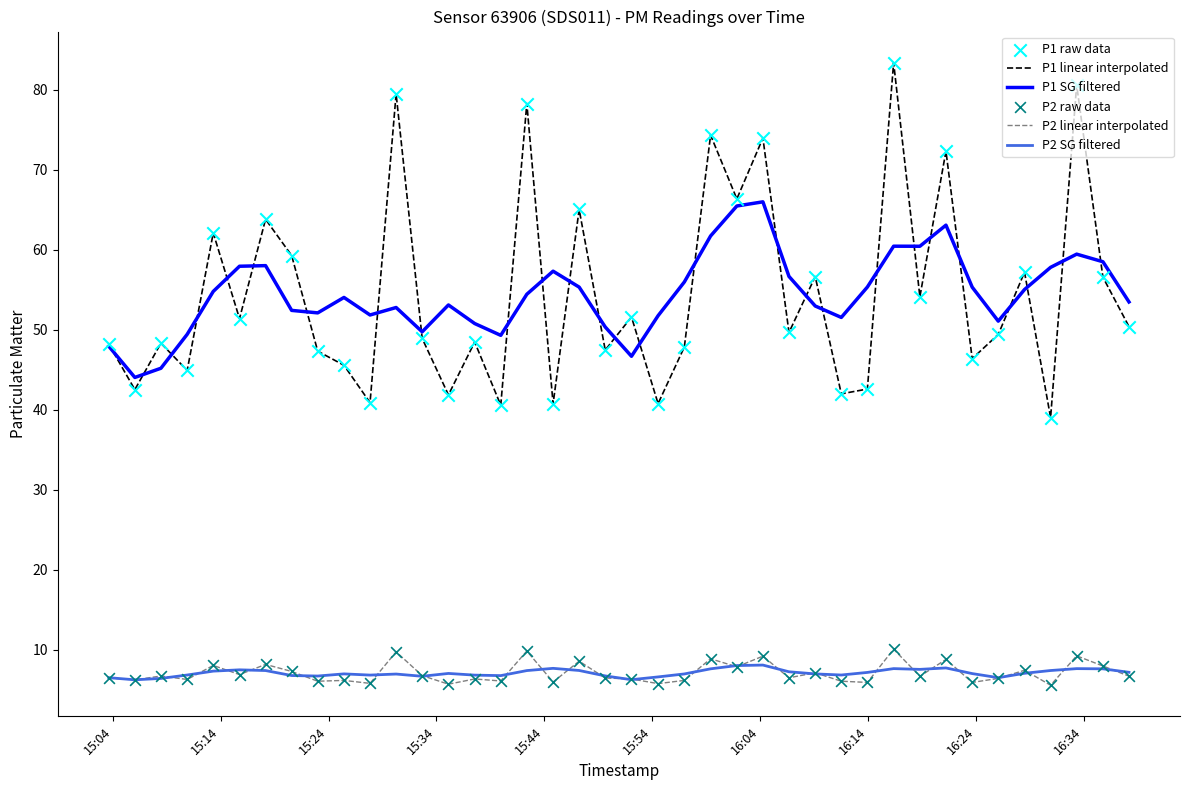

True or false: P2 linear interpolated and P1 SG filtered intersect in this chart.

False